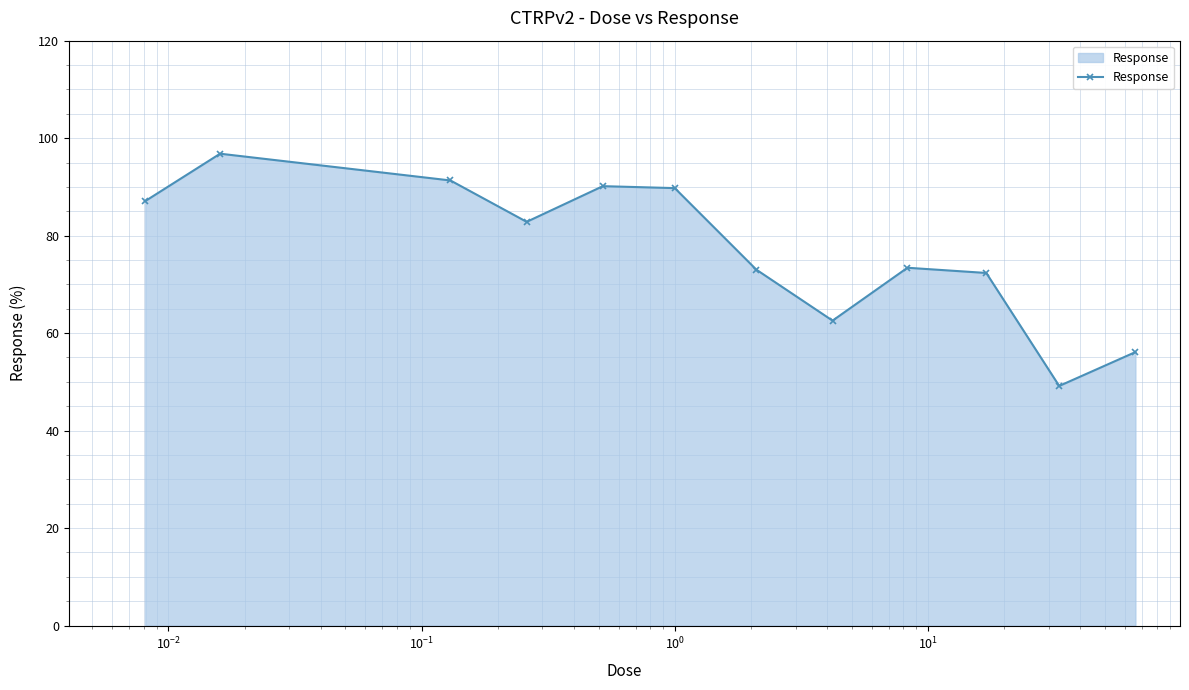

What is the average value?

77.0